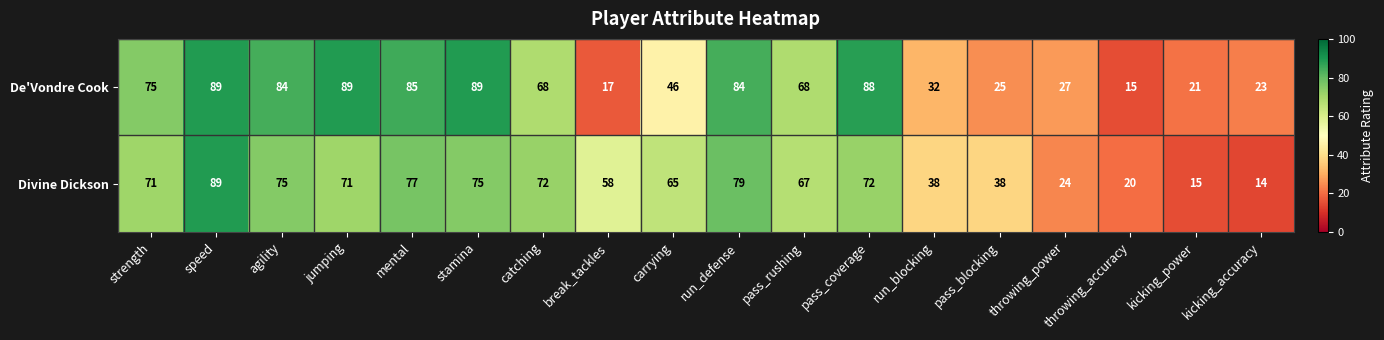

Count the number of data series in this chart.

2